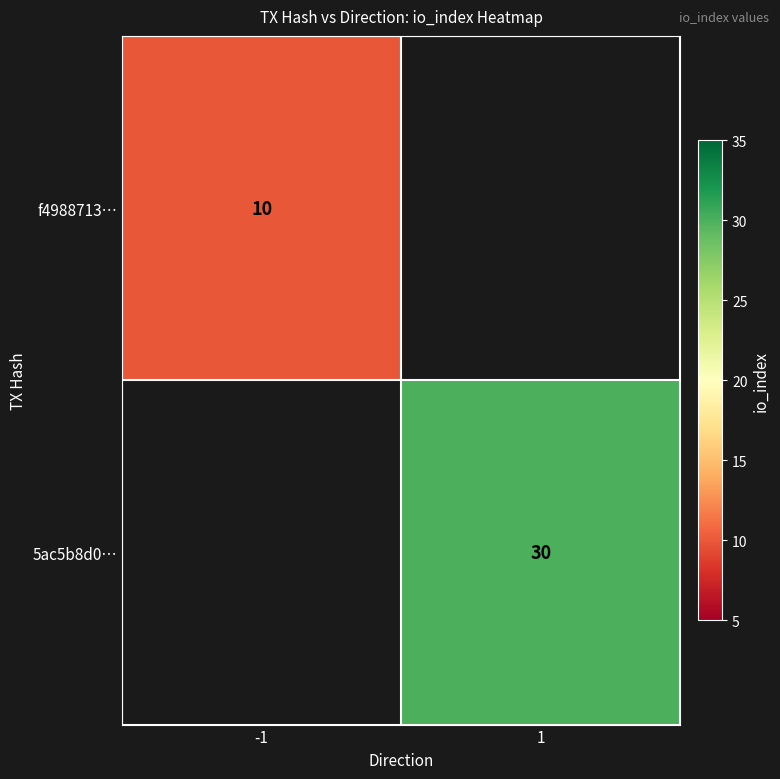

Is the value of f4988713… at -1 greater than the value of 5ac5b8d0… at 1?

No